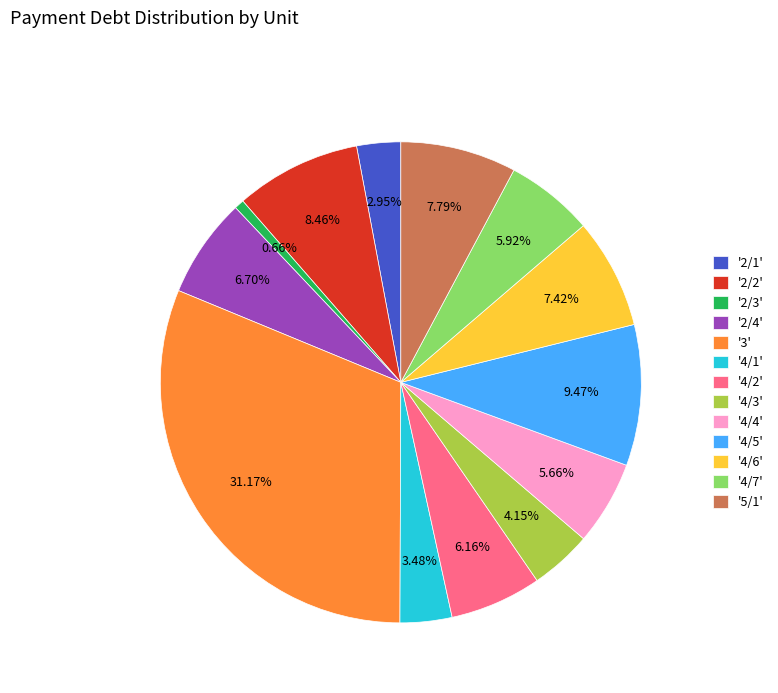

Is there any slice that represents more than half of the pie?

No